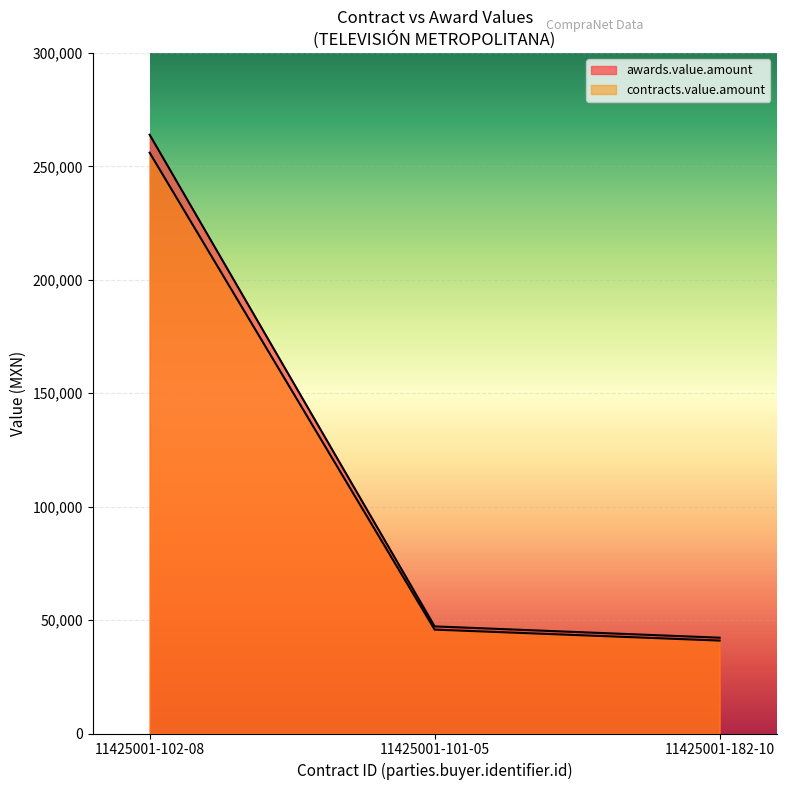

Rank the series at 11425001-102-08 from highest to lowest value.

awards.value.amount, contracts.value.amount